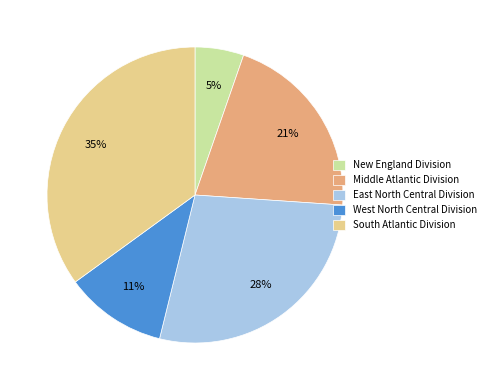

What is the largest slice in the pie chart?

South Atlantic Division